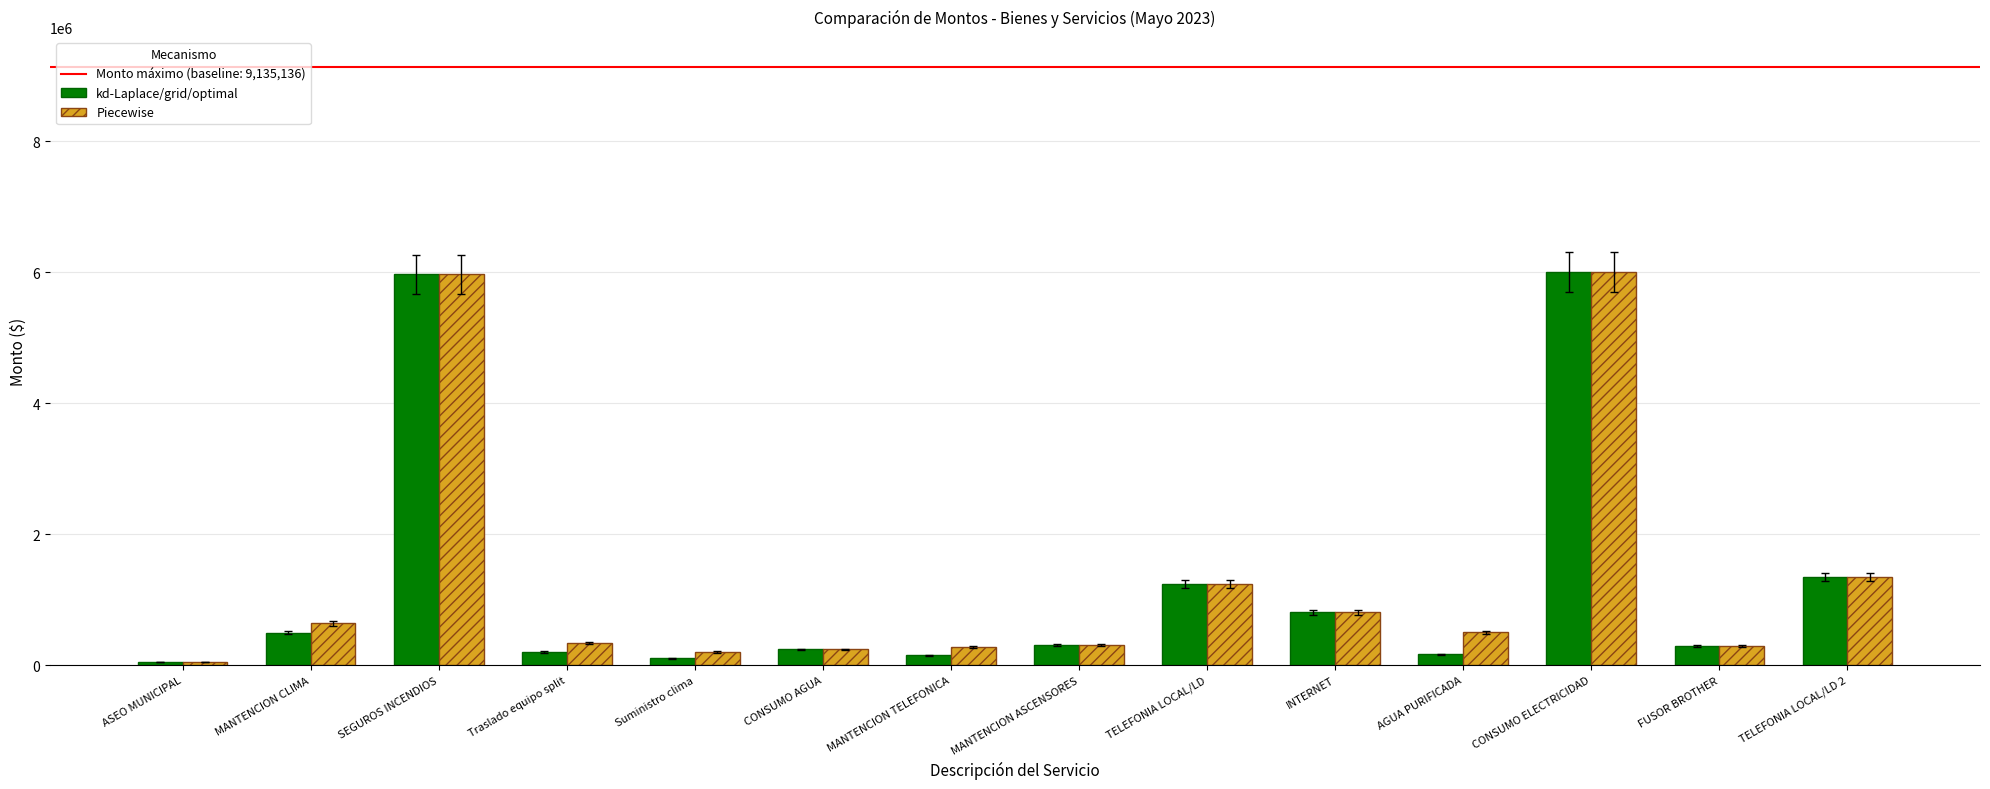

The kd-Laplace/grid/optimal series shows 5966599 at SEGUROS INCENDIOS. True or false?

True